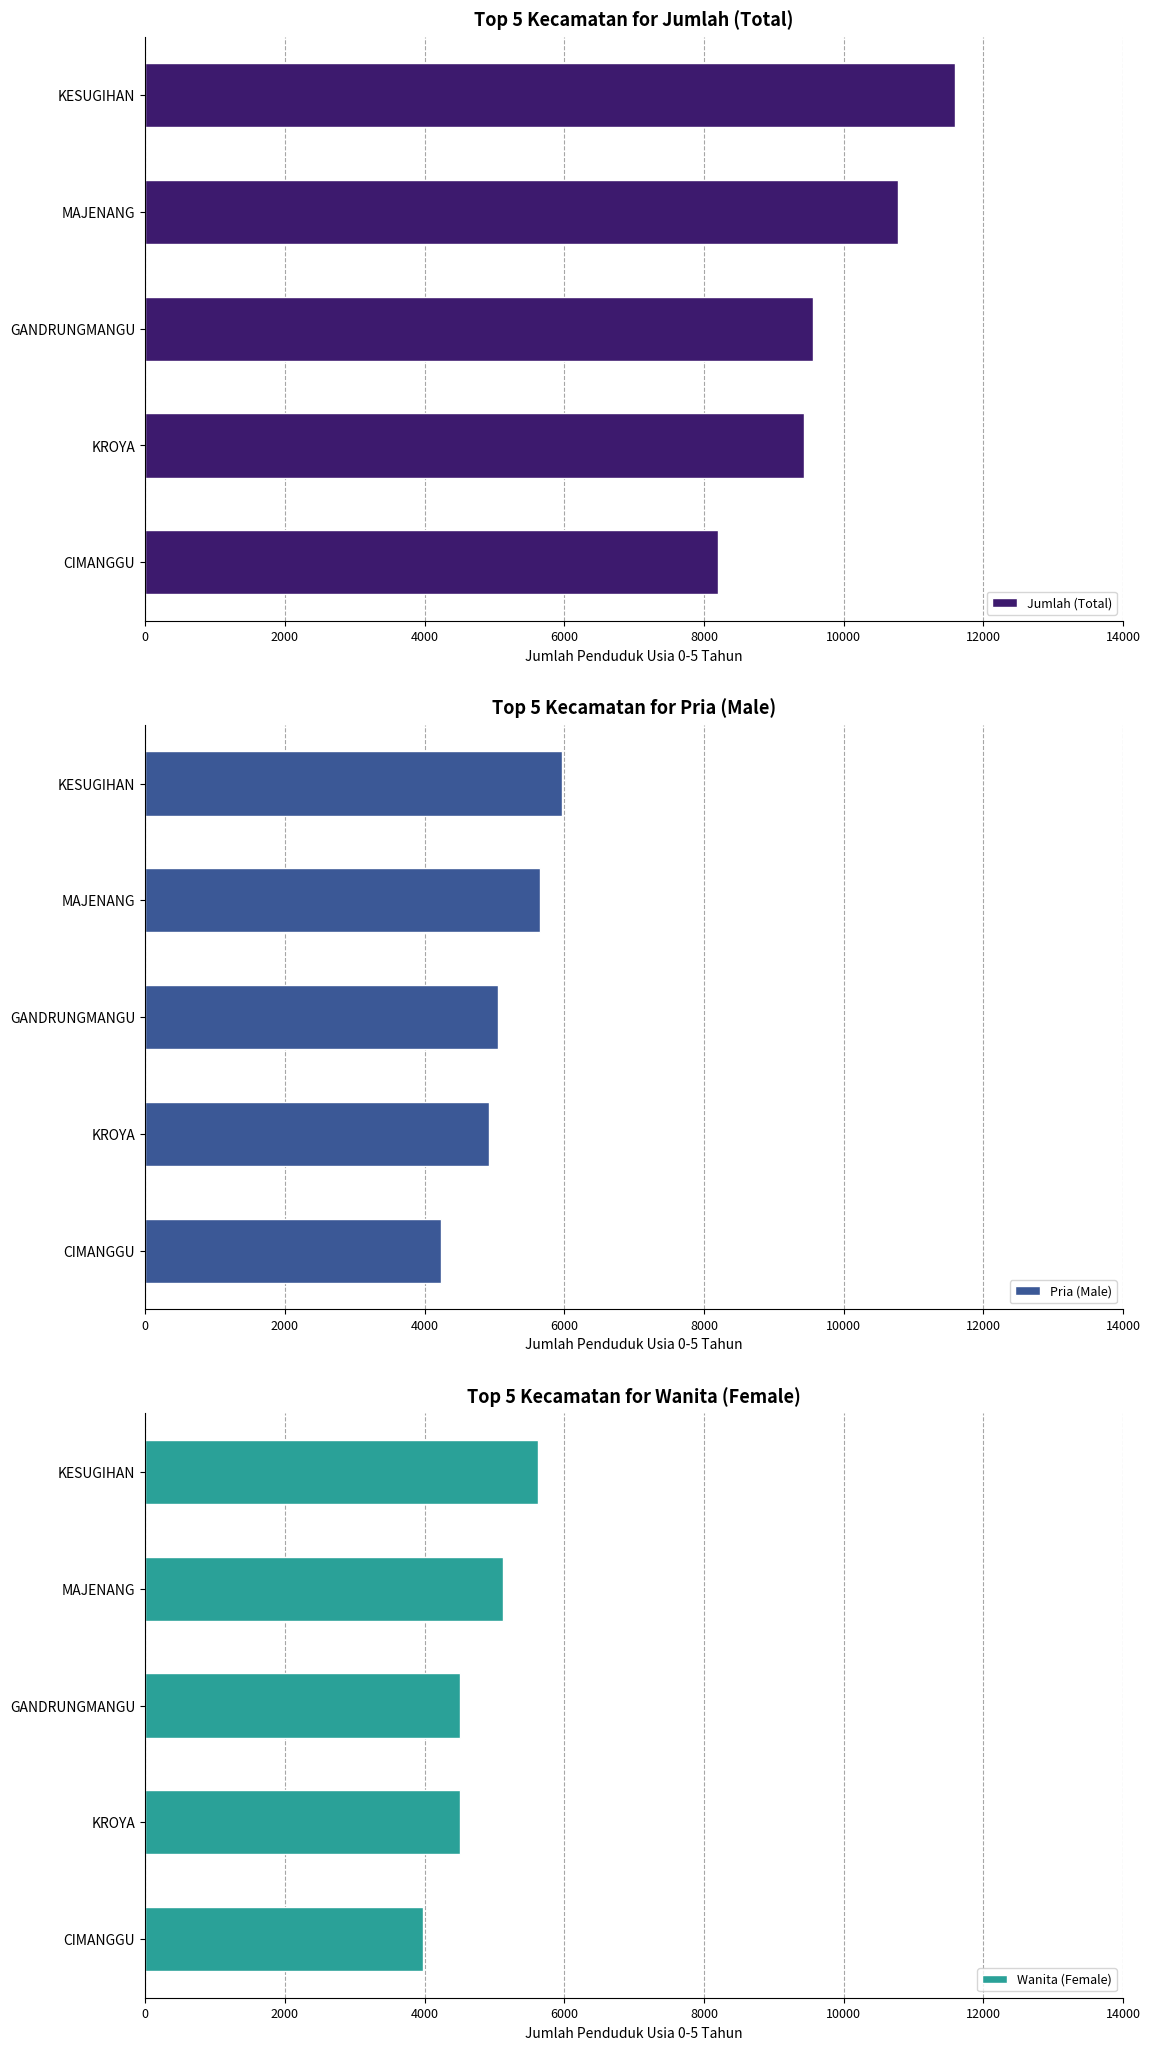

The Pria (Male) series shows 2682 at GANDRUNGMANGU. True or false?

False